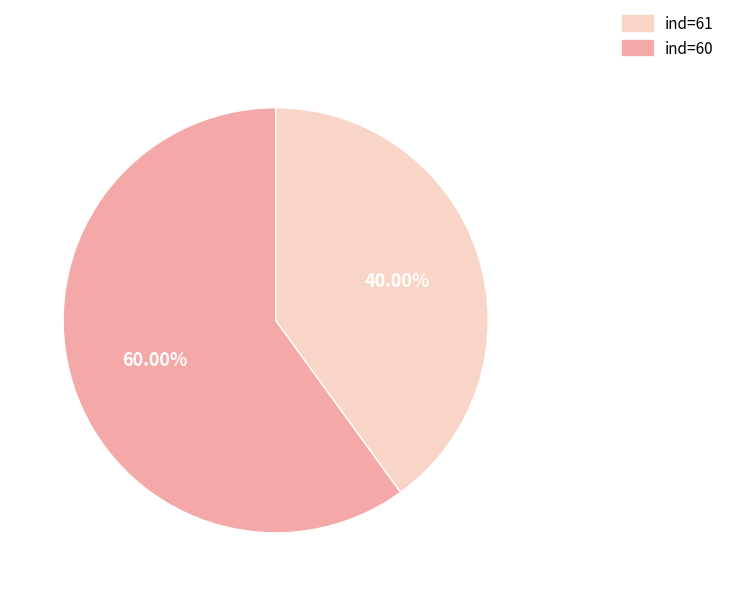

Is there a majority slice in this chart?

Yes